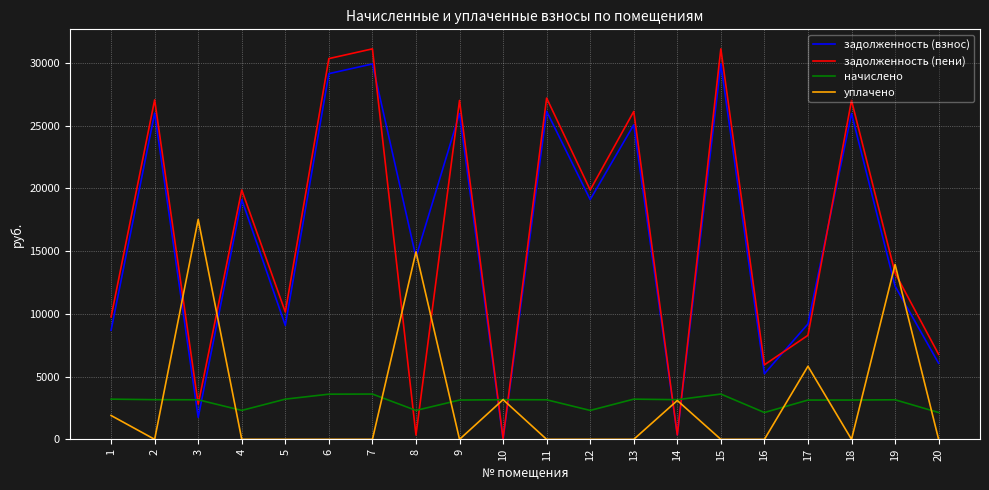

At how many categories does at least one series exceed 21975?

8